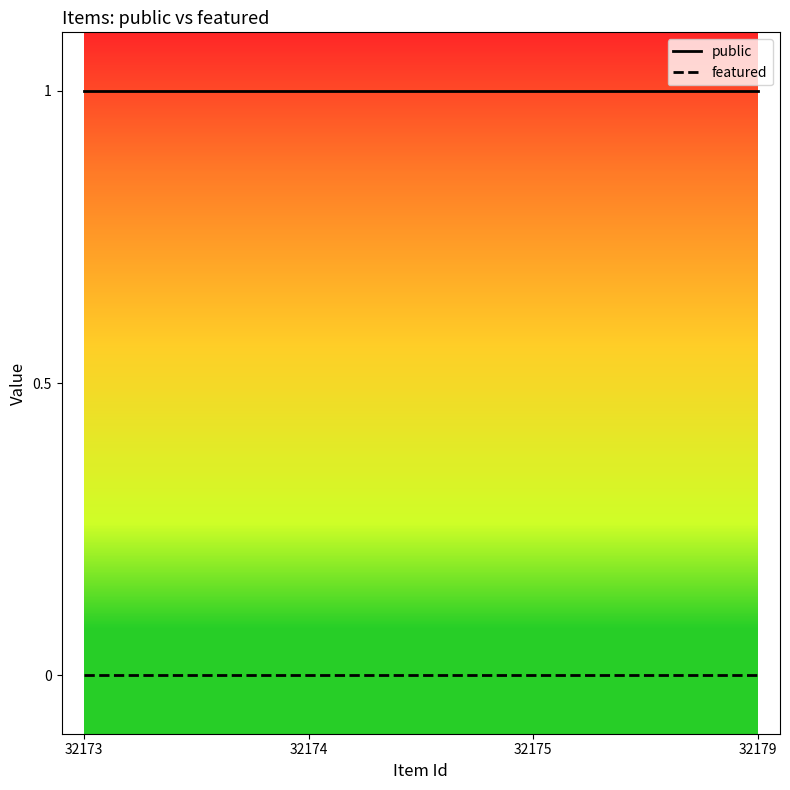

At how many categories does at least one series exceed 0?

4